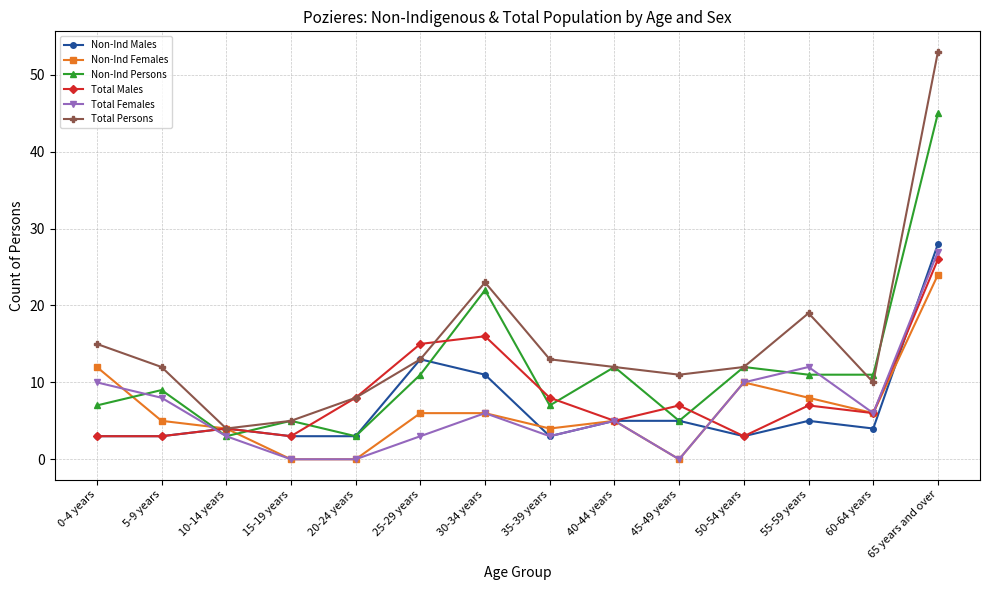

What position from the right is 0-4 years?

14